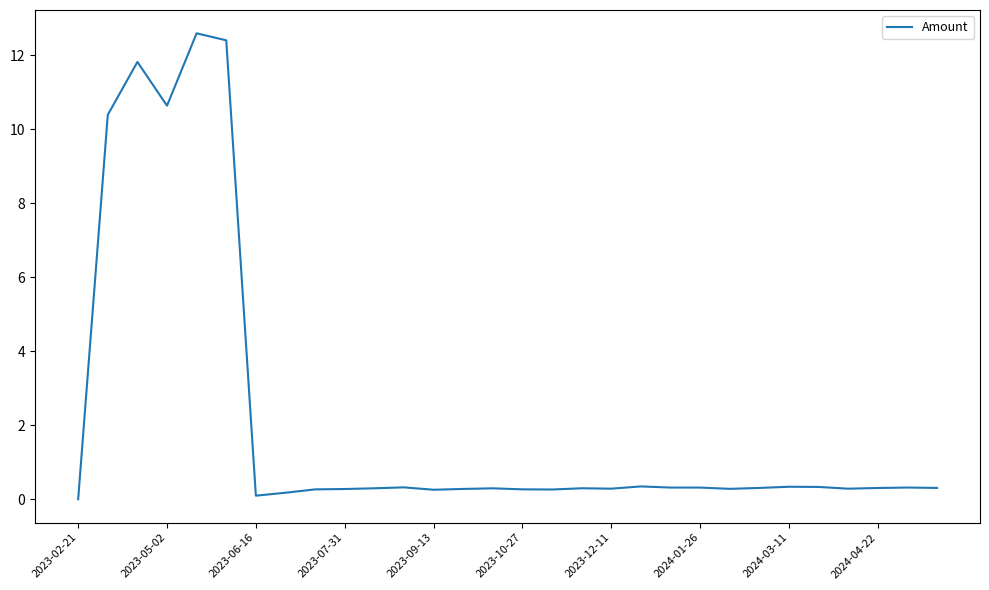

What is the greatest value displayed?

12.6